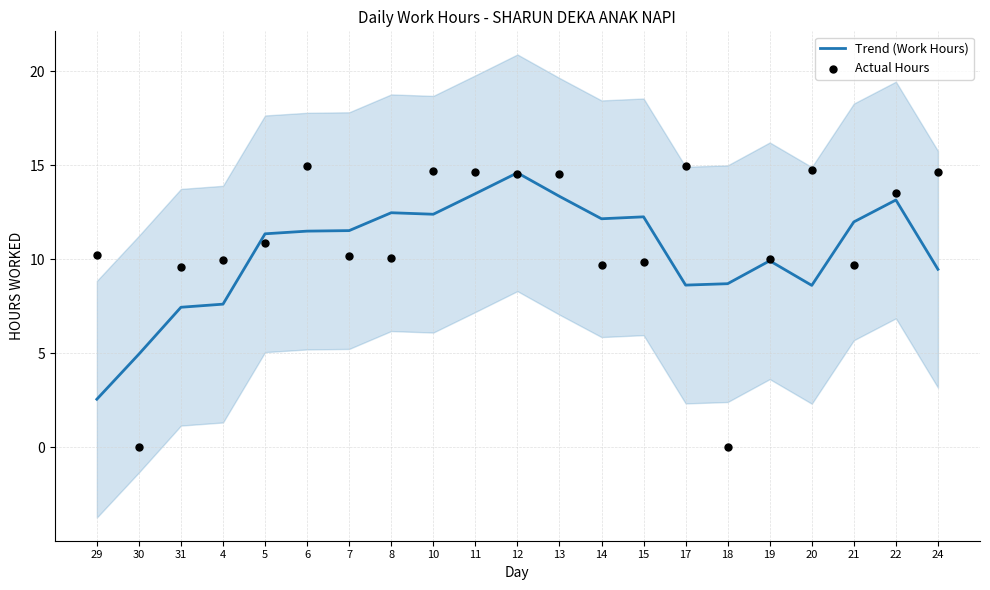

What are all the series names shown in the legend?

Trend (Work Hours), Actual Hours